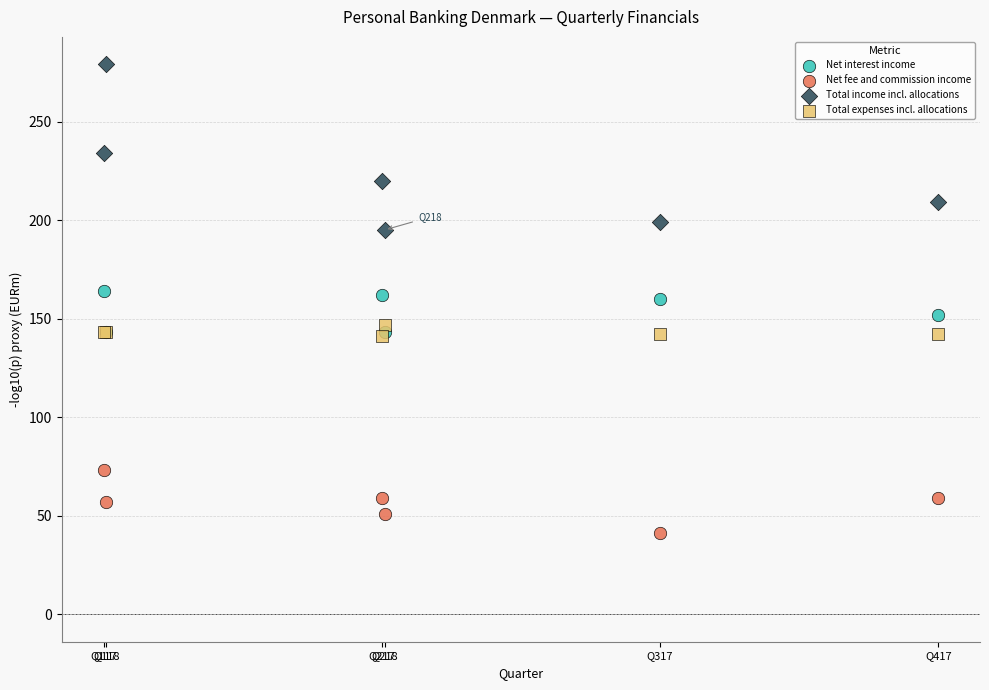

Which series reaches the maximum Y coordinate?

Total income incl. allocations